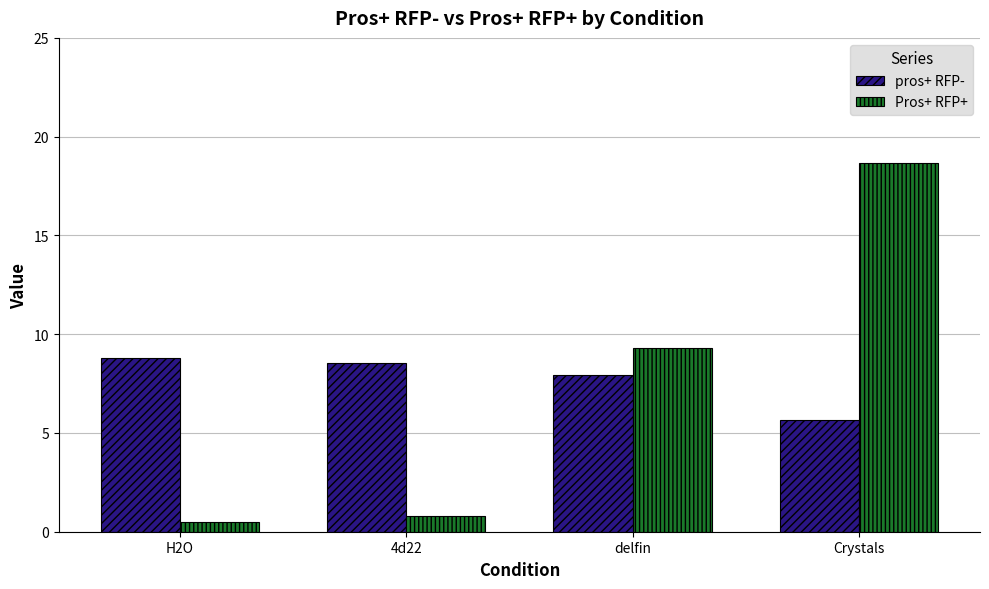

Is it true that pros+ RFP- equals 3.6 at delfin?

False